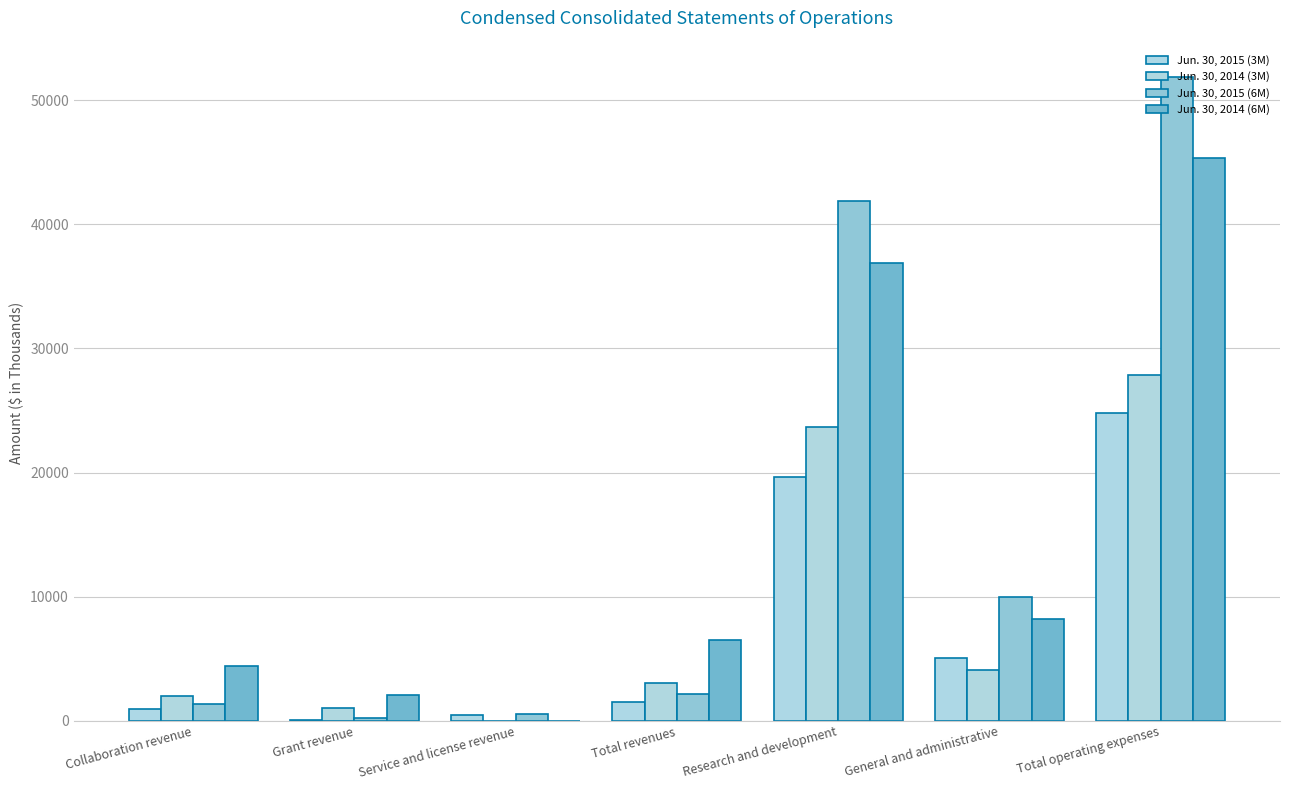

What is the label of the 3rd bar from the left?

Service and license revenue